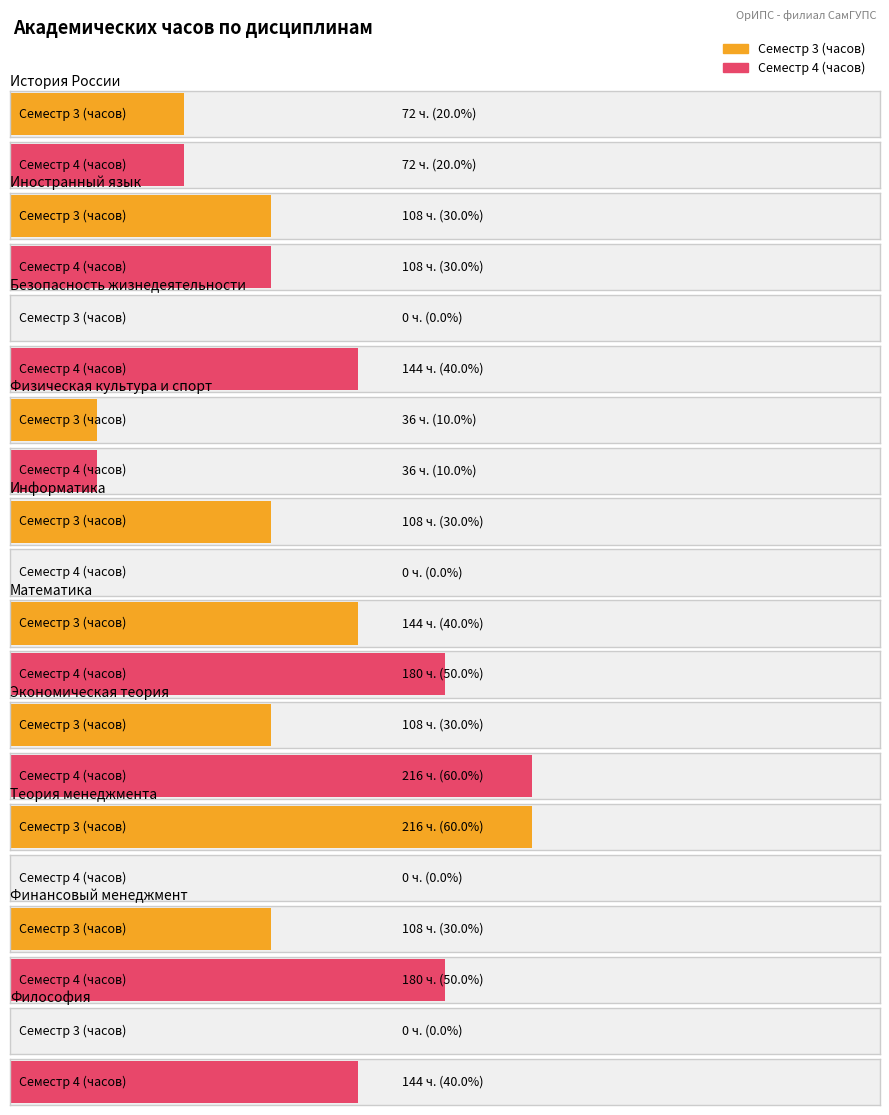

What is the sum of all Семестр 4 (часов) values?

1080